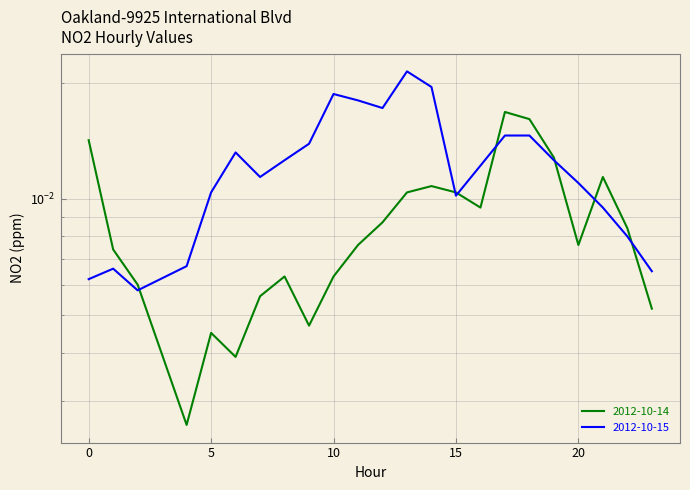

How many 2012-10-14 values are between 0 and 1?

23